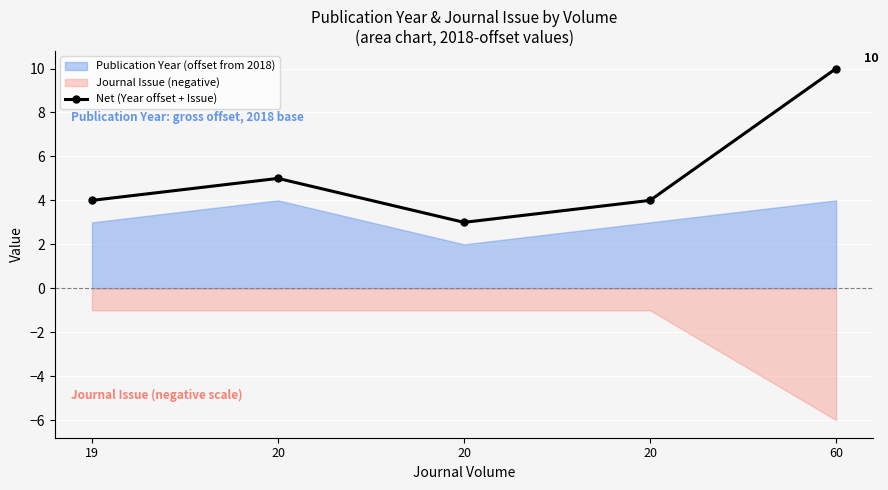

At which category does the chart reach its peak across all series?

60